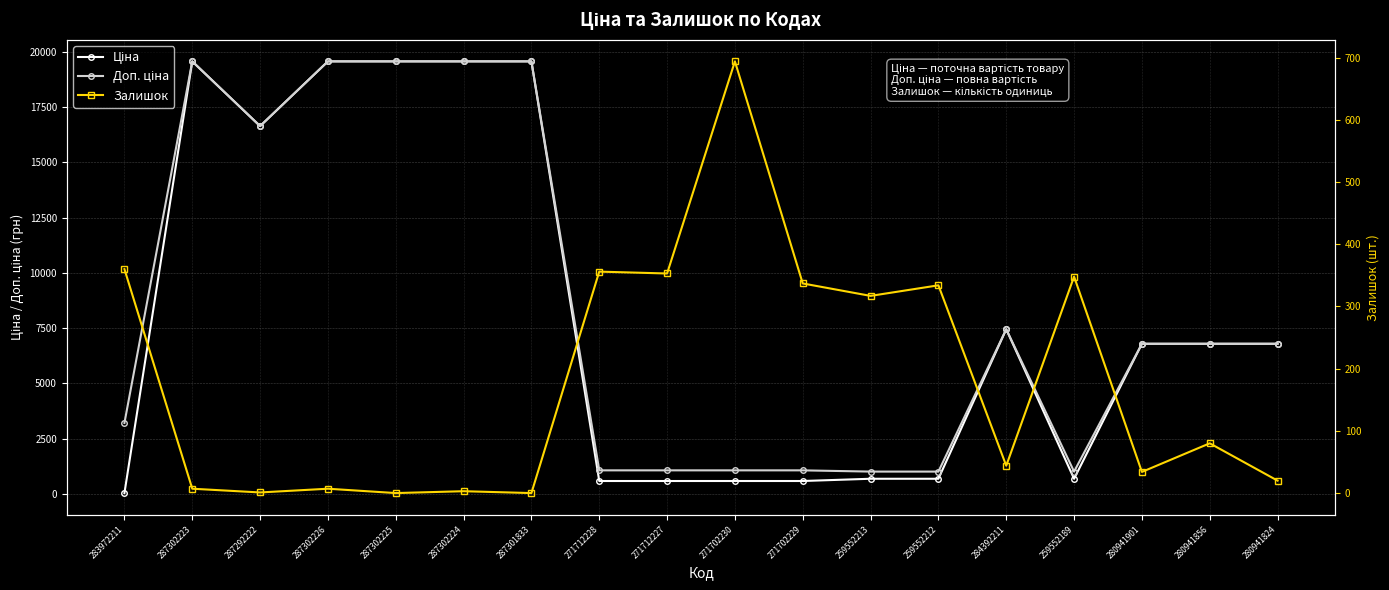

True or false: Ціна has more than 1 interior local peaks.

True